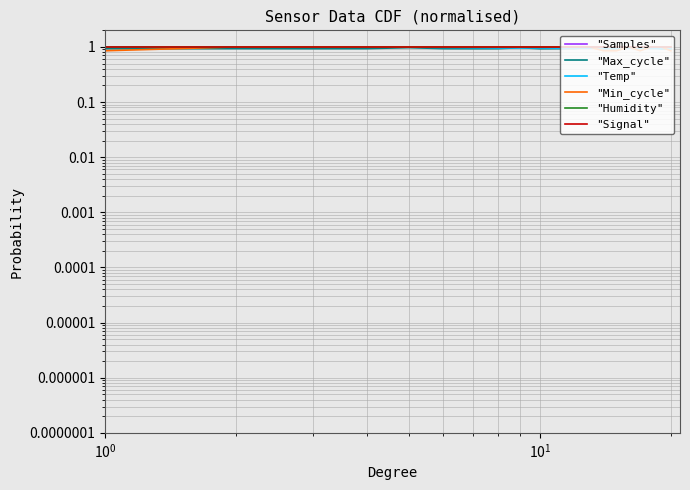

At how many categories does at least one series exceed 0?

20